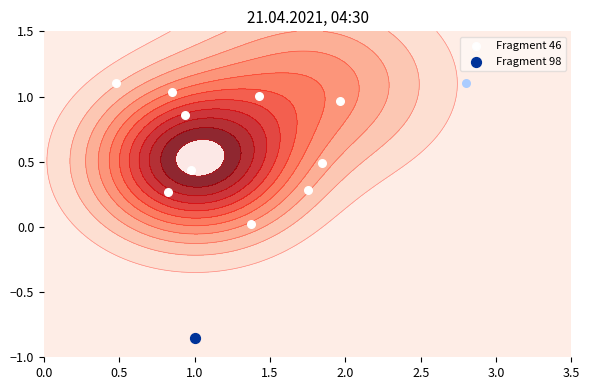

True or false: the data shows 1.7 at 3.0.

False